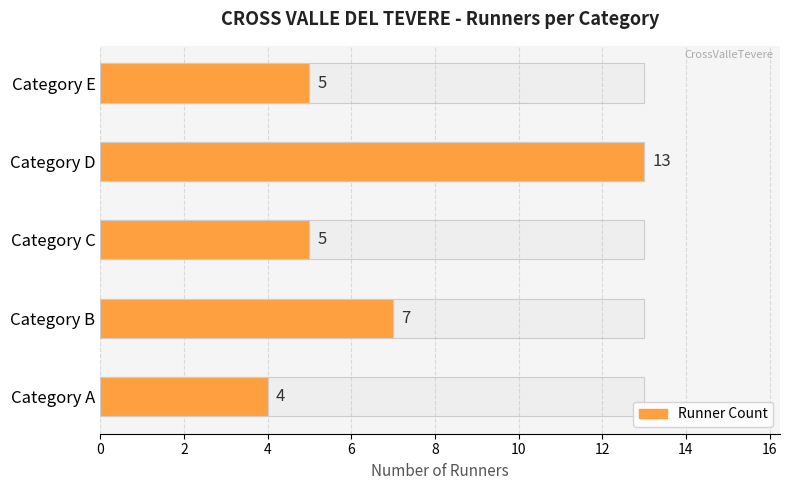

Reading left to right, extract all data points from this chart.

4	7	5	13	5